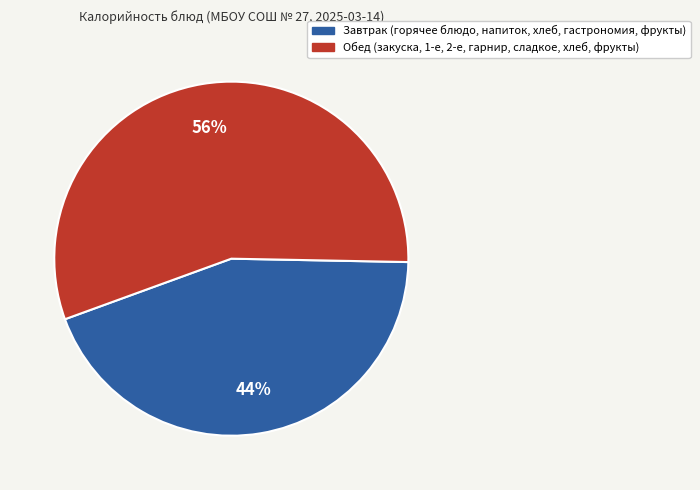

Is there a majority slice in this chart?

Yes